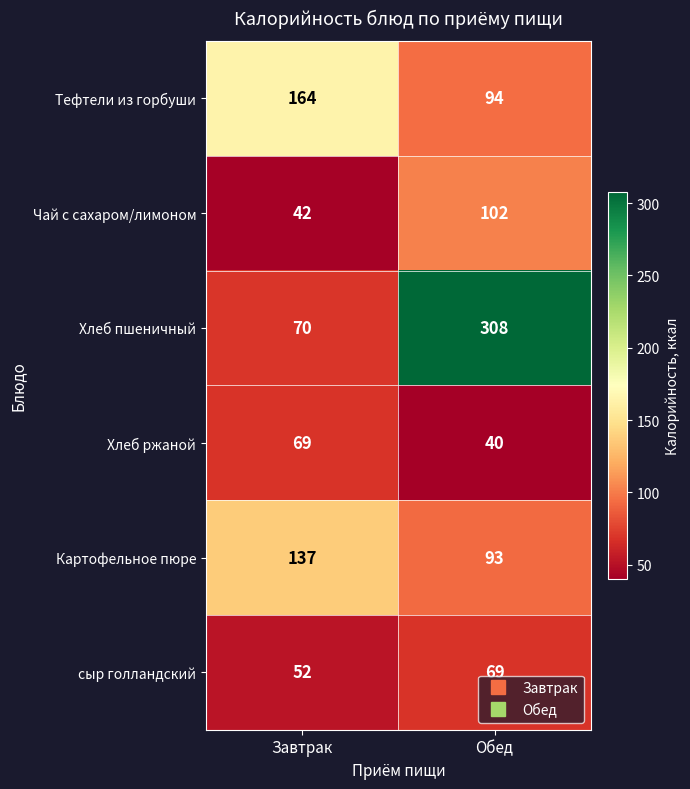

Reading left to right, extract all data points from this chart.

Тефтели из горбуши: Завтрак=164	Обед=94
Чай с сахаром/лимоном: Завтрак=42	Обед=102
Хлеб пшеничный: Завтрак=70	Обед=308
Хлеб ржаной: Завтрак=69	Обед=40
Картофельное пюре: Завтрак=137	Обед=93
сыр голландский: Завтрак=52	Обед=69